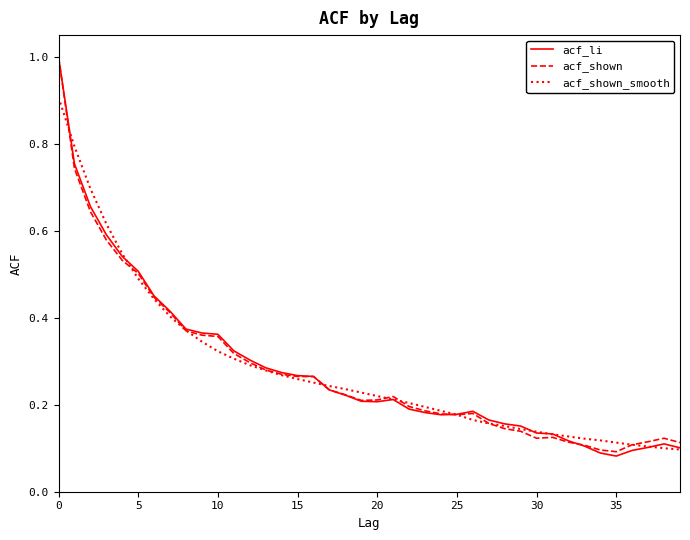

At how many categories does at least one series exceed 0?

40